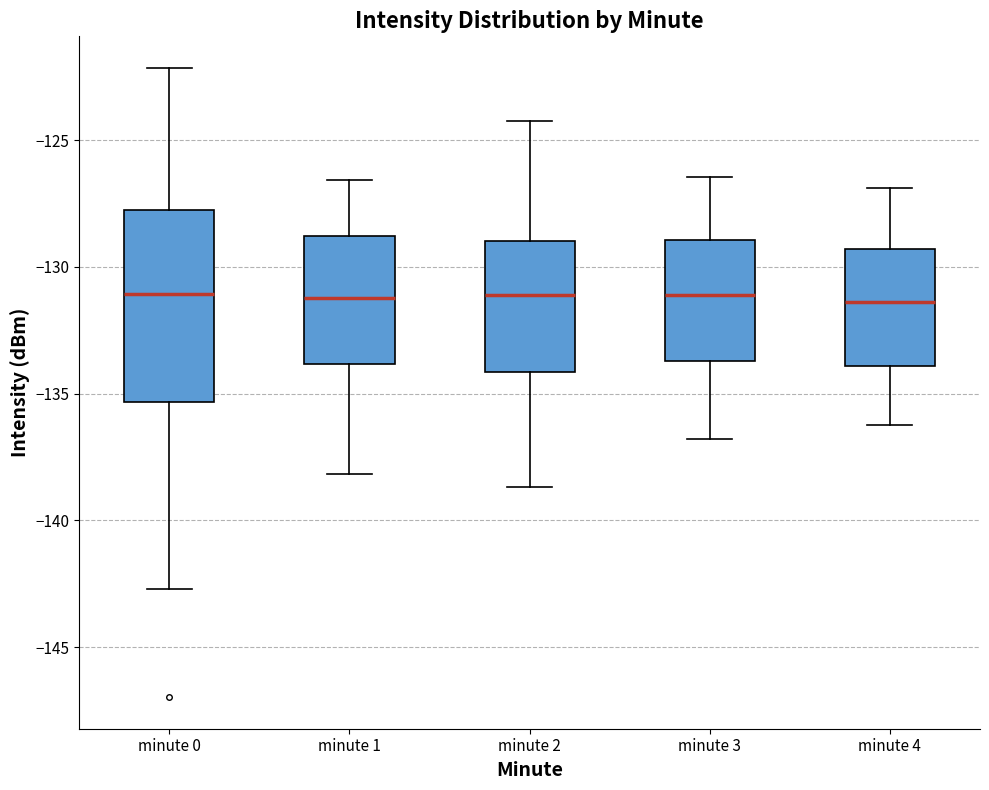

Comparing the boxes themselves (not the whiskers), which one is the tallest?

minute 0